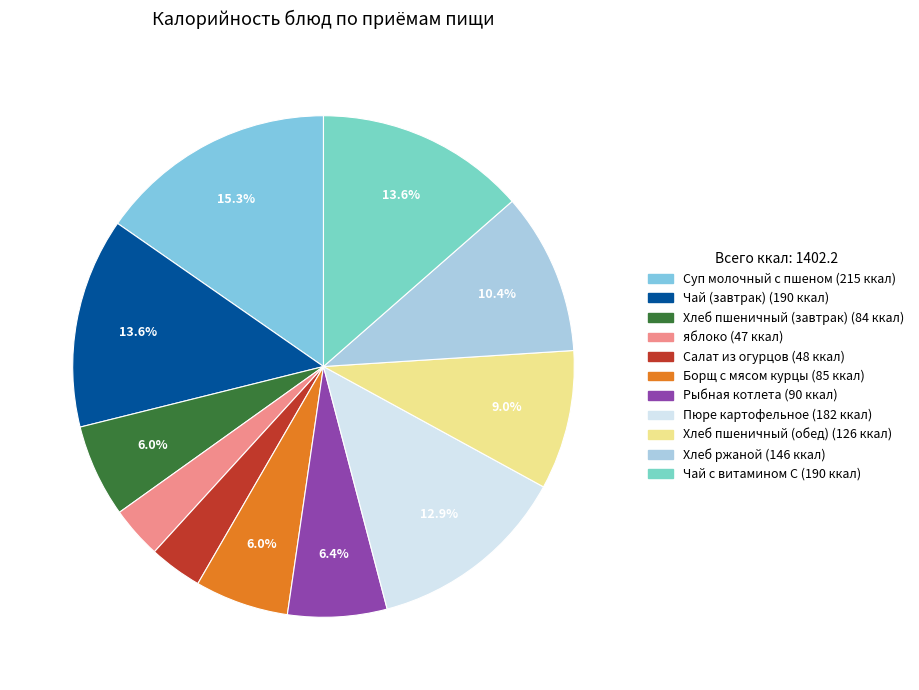

How many segments does this pie chart have?

11